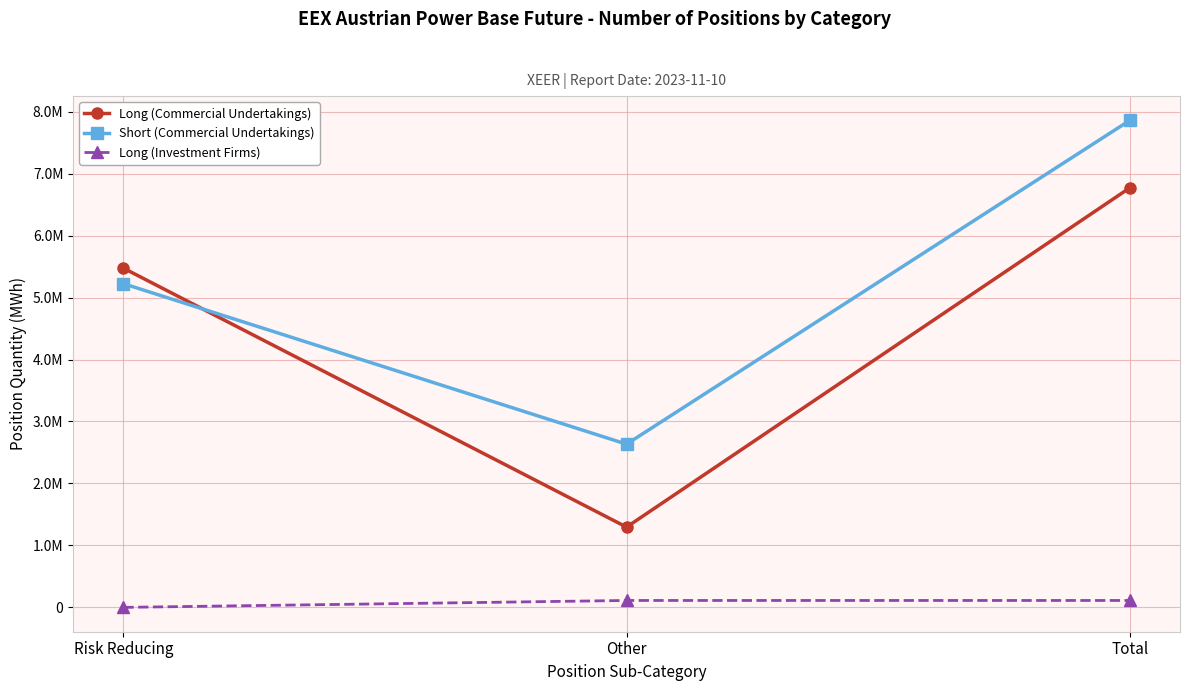

What are all the series names shown in the legend?

Long (Commercial Undertakings), Short (Commercial Undertakings), Long (Investment Firms)